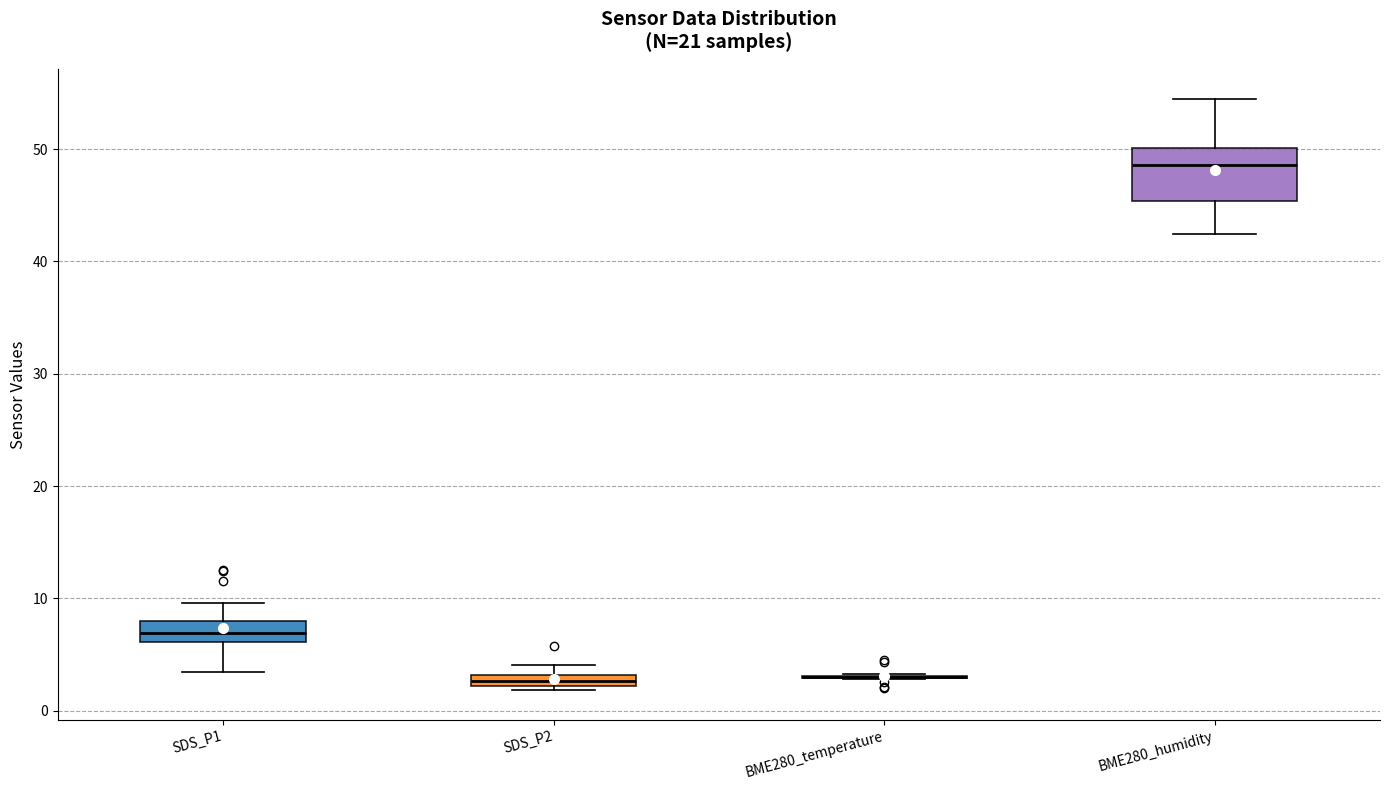

Comparing the boxes themselves (not the whiskers), which one is the tallest?

BME280_humidity